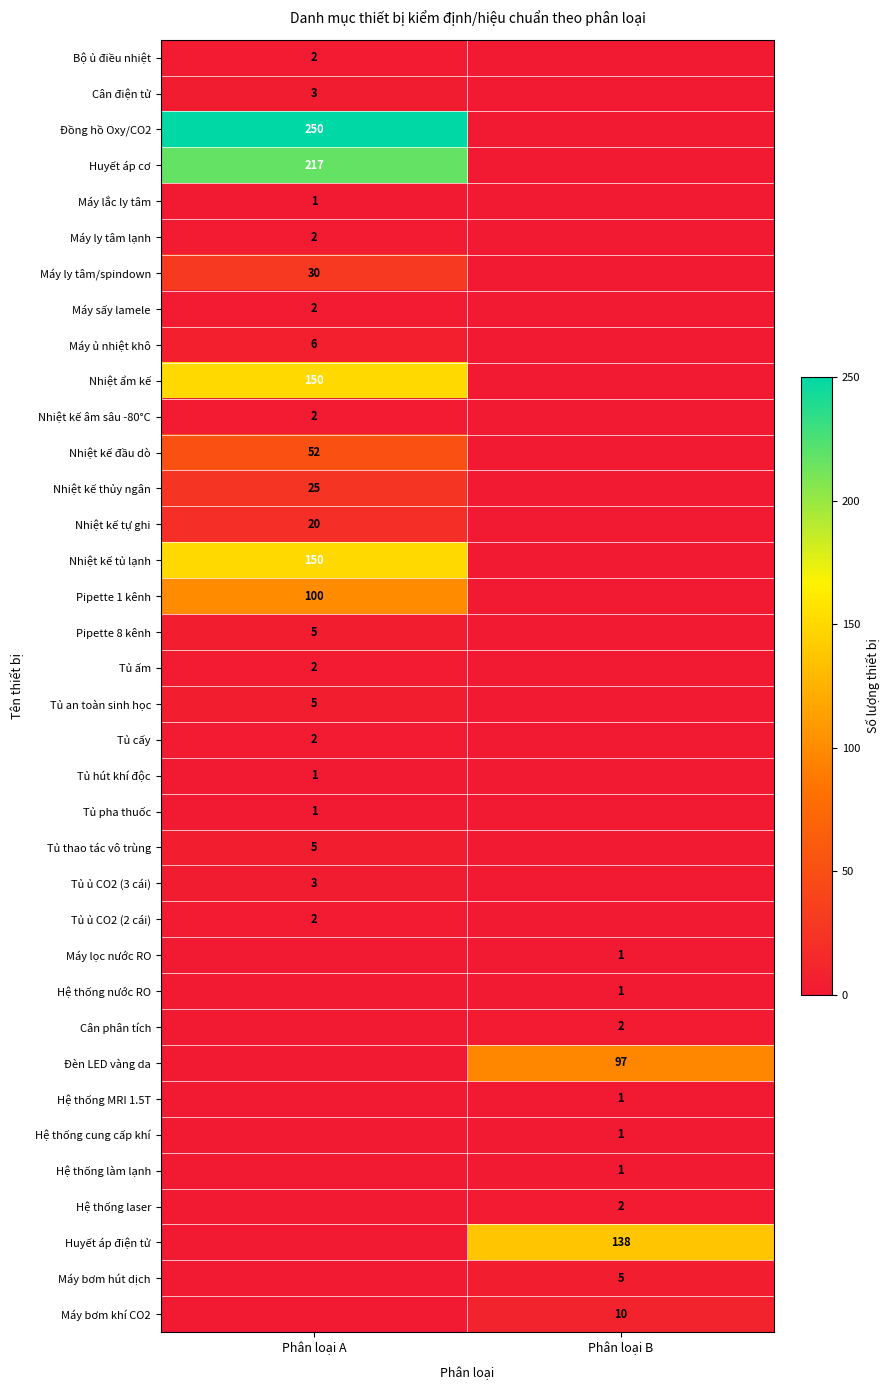

Is the value of Máy sấy lamele at Phân loại A greater than the value of Tủ thao tác vô trùng at Phân loại A?

No